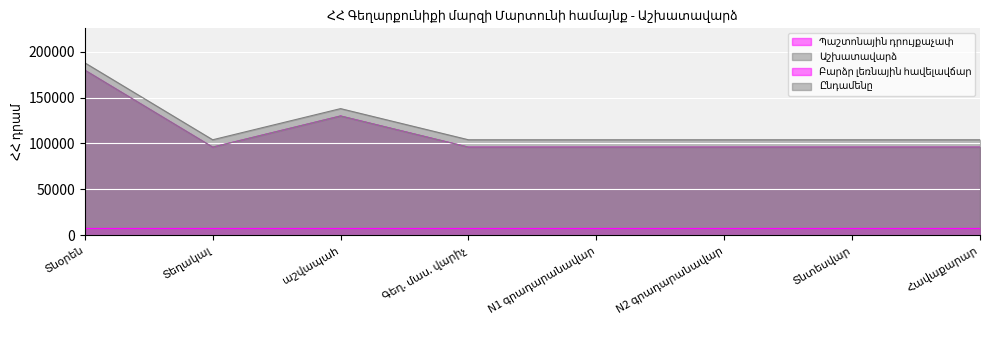

What is the total value across all series at Հավաքարար?

296000